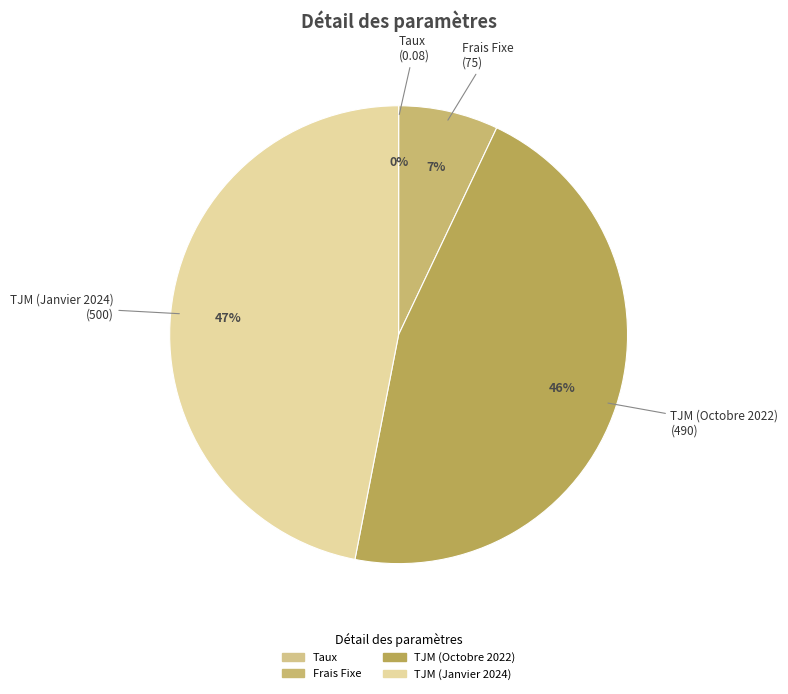

To the nearest percent, what is the difference between the largest and smallest slice percentages?

47%